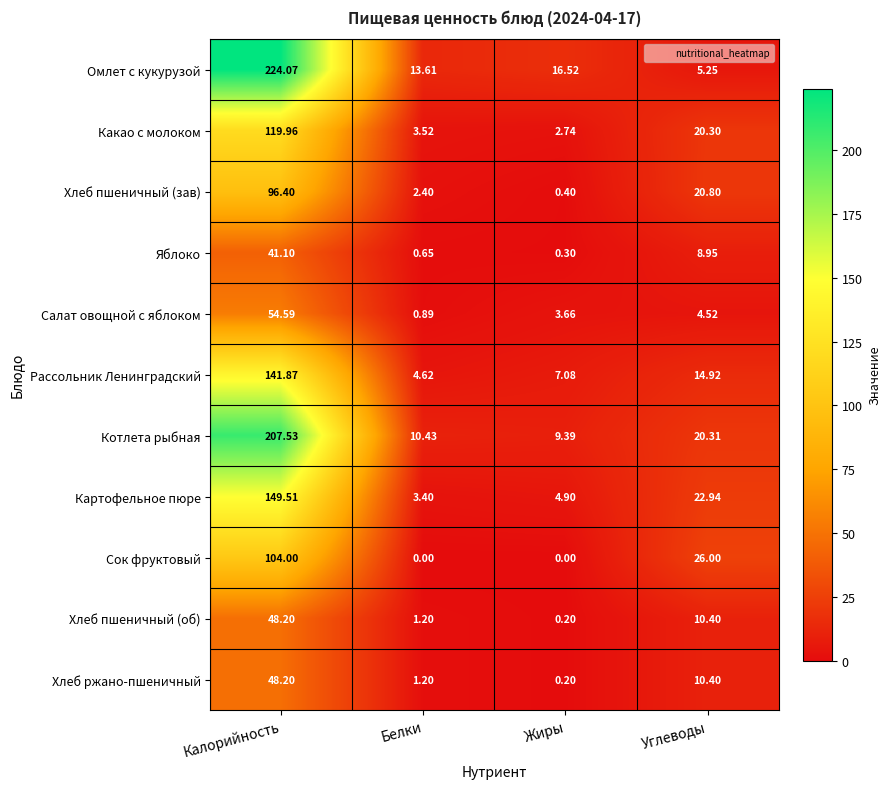

Which series changed the most between Жиры and Углеводы?

Сок фруктовый